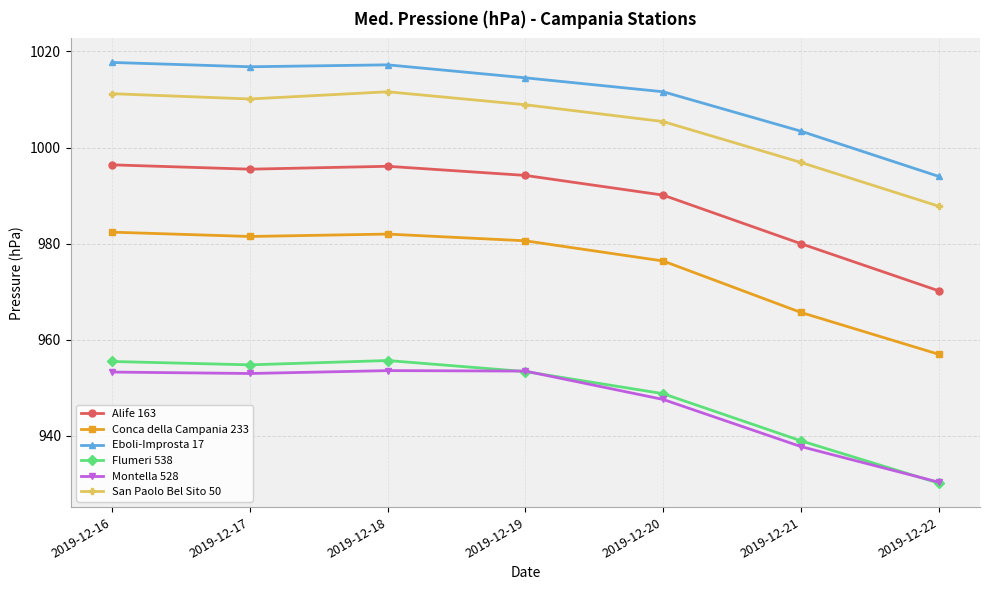

What is the difference between the maximum and minimum values in the Flumeri 538 series?

25.5